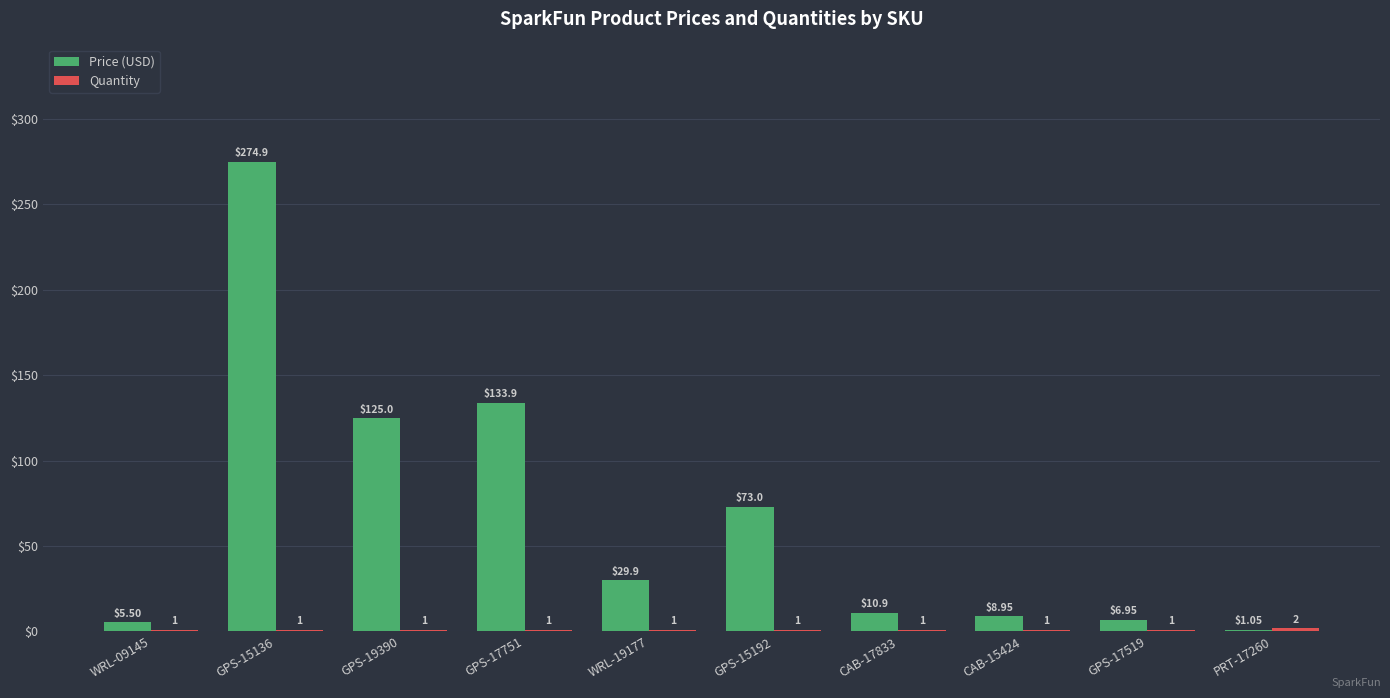

At which category is the sum across all series the highest?

GPS-15136